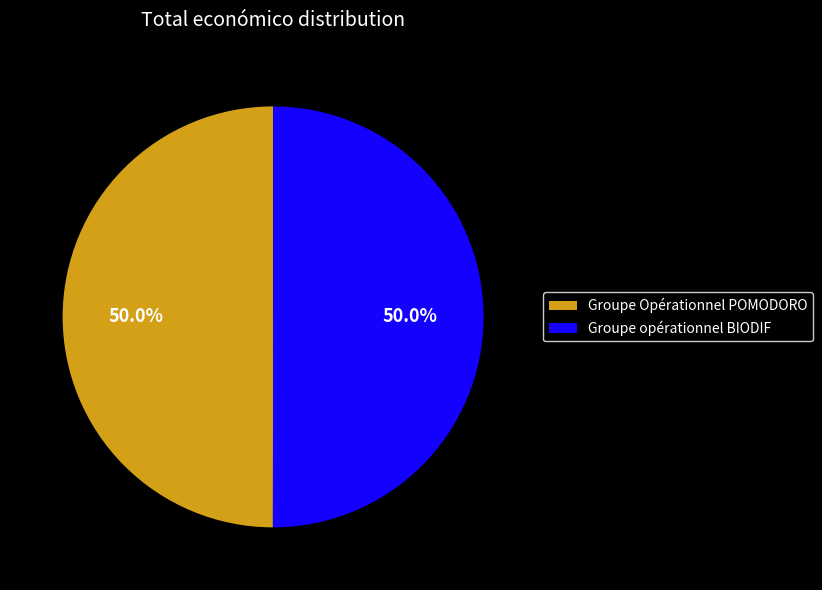

Combined, do Groupe opérationnel BIODIF and Groupe Opérationnel POMODORO account for over 50%?

Yes